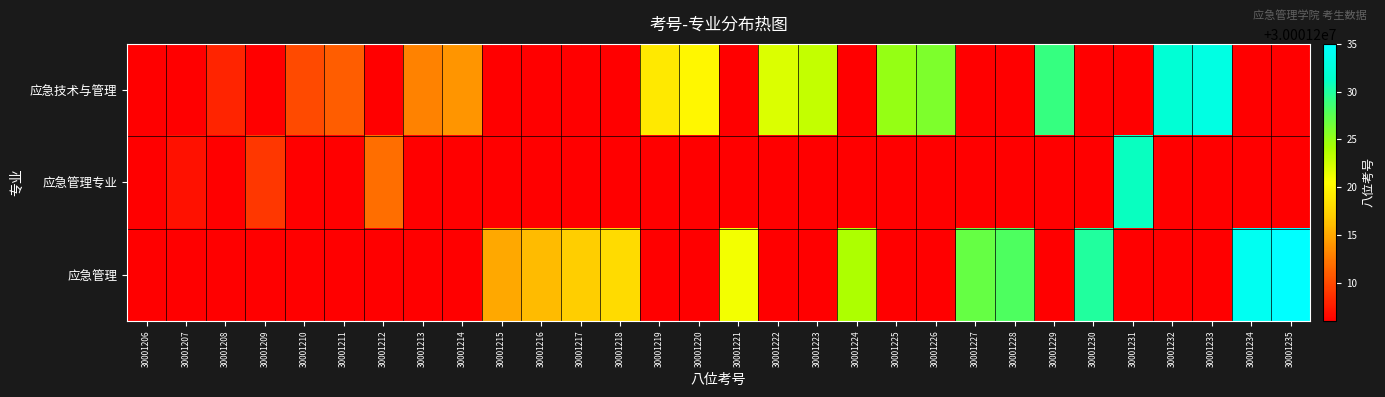

Reading left to right, what are all the values shown in this chart?

应急技术与管理: 30001206=30001206	30001207=0	30001208=30001208	30001209=0	30001210=30001210	30001211=30001211	30001212=0	30001213=30001213	30001214=30001214	30001215=0	30001216=0	30001217=0	30001218=0	30001219=30001219	30001220=30001220	30001221=0	30001222=30001222	30001223=30001223	30001224=0	30001225=30001225	30001226=30001226	30001227=0	30001228=0	30001229=30001229	30001230=0	30001231=0	30001232=30001232	30001233=30001233	30001234=0	30001235=0
应急管理专业: 30001206=0	30001207=30001207	30001208=0	30001209=30001209	30001210=0	30001211=0	30001212=30001212	30001213=0	30001214=0	30001215=0	30001216=0	30001217=0	30001218=0	30001219=0	30001220=0	30001221=0	30001222=0	30001223=0	30001224=0	30001225=0	30001226=0	30001227=0	30001228=0	30001229=0	30001230=0	30001231=30001231	30001232=0	30001233=0	30001234=0	30001235=0
应急管理: 30001206=0	30001207=0	30001208=0	30001209=0	30001210=0	30001211=0	30001212=0	30001213=0	30001214=0	30001215=30001215	30001216=30001216	30001217=30001217	30001218=30001218	30001219=0	30001220=0	30001221=30001221	30001222=0	30001223=0	30001224=30001224	30001225=0	30001226=0	30001227=30001227	30001228=30001228	30001229=0	30001230=30001230	30001231=0	30001232=0	30001233=0	30001234=30001234	30001235=30001235